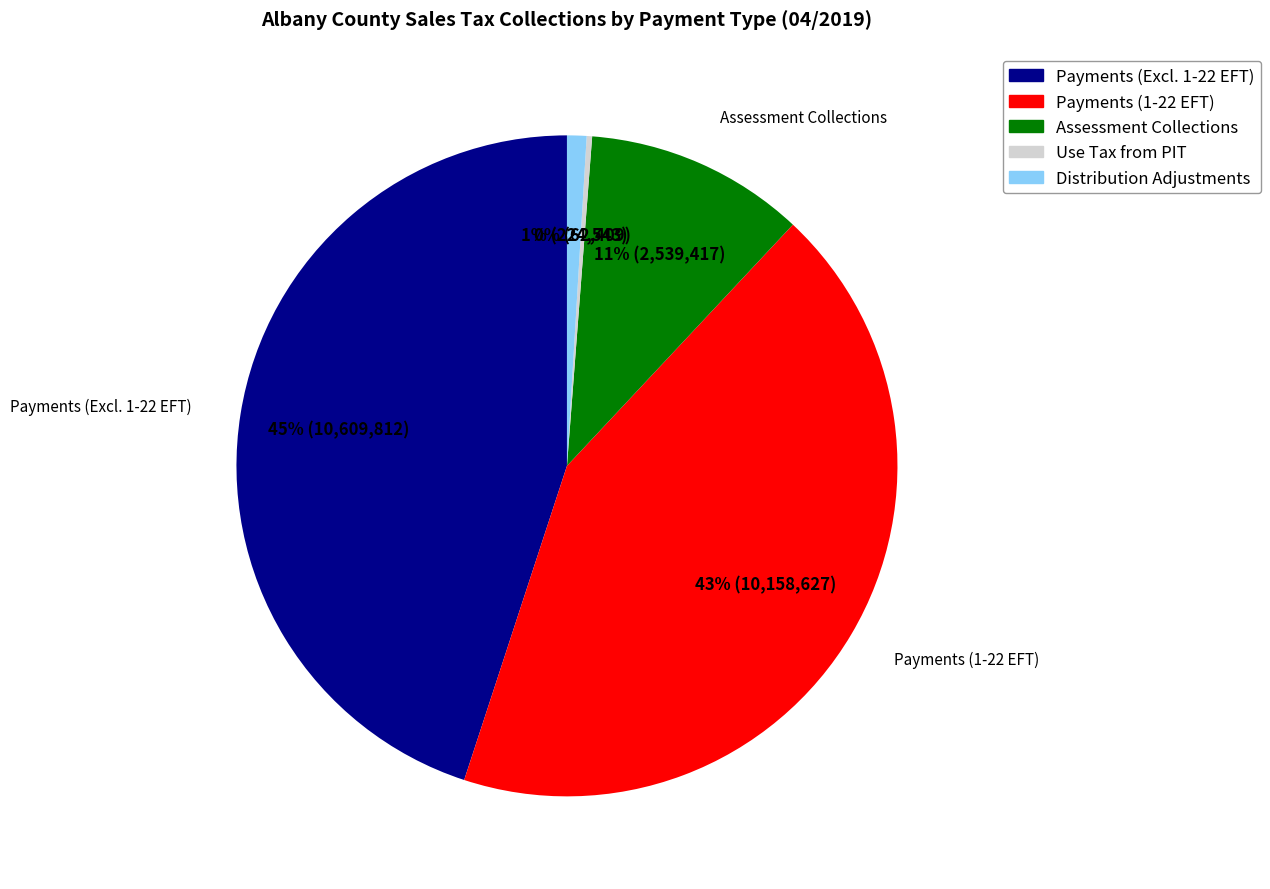

Which slice is the largest?

Payments (Excl. 1-22 EFT)